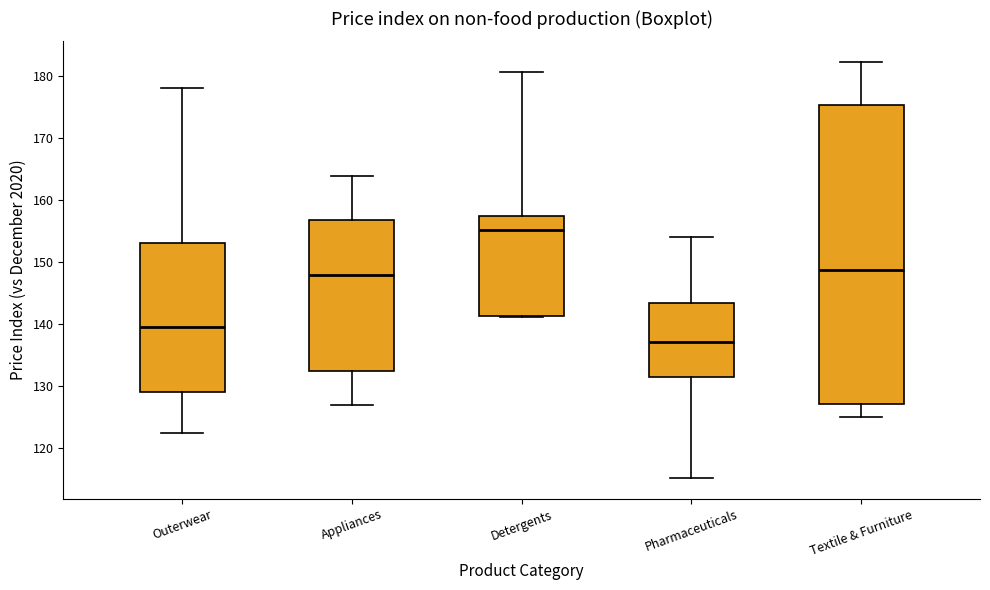

Which box has the highest median line?

Detergents